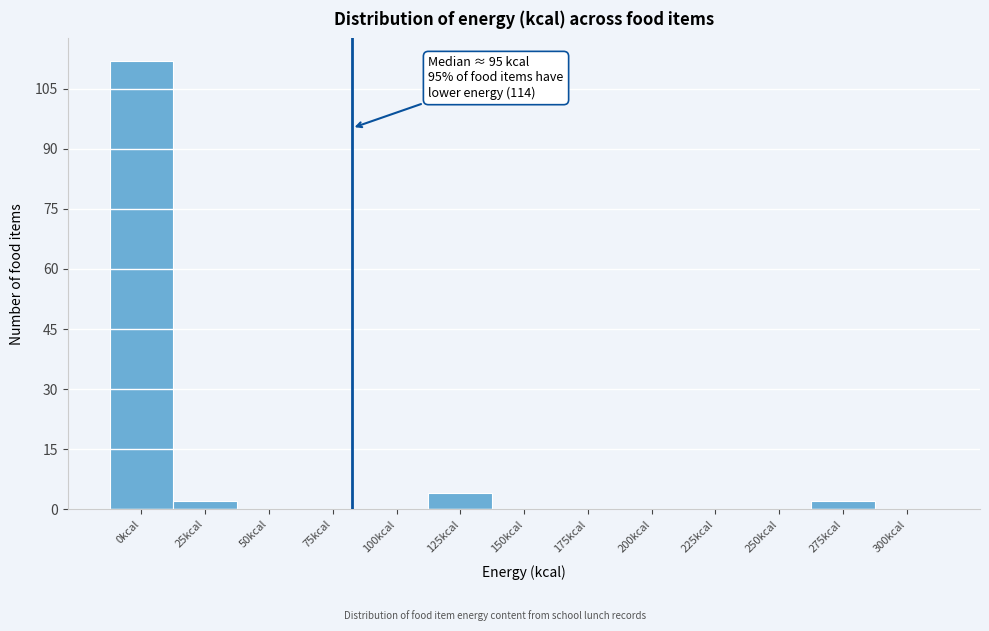

Reading left to right, what are all the values shown in this chart?

0kcal=112	25kcal=2	50kcal=0	75kcal=0	100kcal=0	125kcal=4	150kcal=0	175kcal=0	200kcal=0	225kcal=0	250kcal=0	275kcal=2	300kcal=0